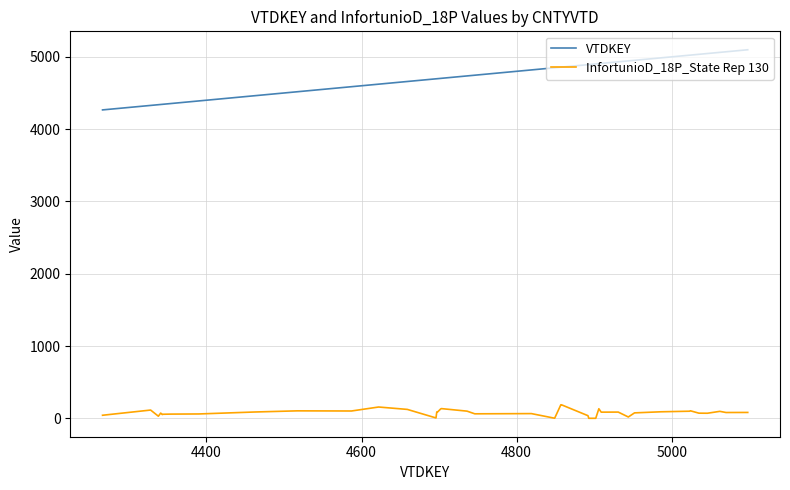

What is the greatest value displayed?

5098